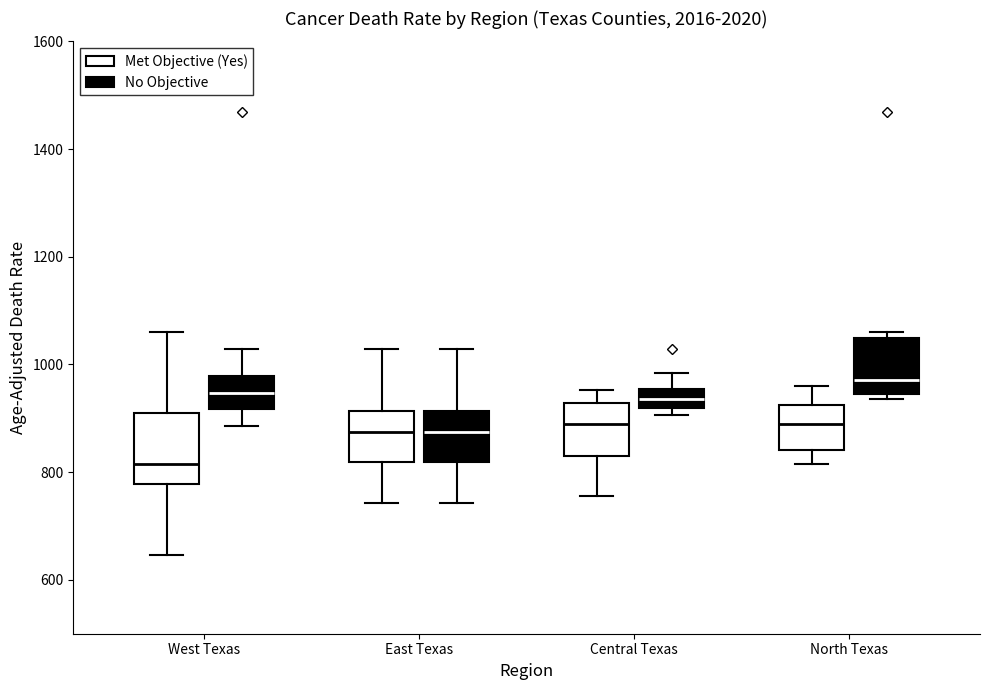

Reading left to right, transcribe this box plot: for each box, give where its median line is, the range the box spans, and where its two whiskers end, as read against the y-axis. The values are not printed on the chart, so give them approximately, as read against the axis.

West Texas (Met Objective (Yes)): median 820, box 780 to 920, whiskers 640 to 1060
West Texas (No Objective): median 940, box 920 to 980, whiskers 880 to 1020
East Texas (Met Objective (Yes)): median 880, box 820 to 920, whiskers 740 to 1020
East Texas (No Objective): median 880, box 820 to 920, whiskers 740 to 1020
Central Texas (Met Objective (Yes)): median 880, box 820 to 920, whiskers 760 to 960
Central Texas (No Objective): median 940, box 920 to 960, whiskers 900 to 980
North Texas (Met Objective (Yes)): median 880, box 840 to 920, whiskers 820 to 960
North Texas (No Objective): median 980, box 940 to 1040, whiskers 940 (just below the box's lower edge) to 1060